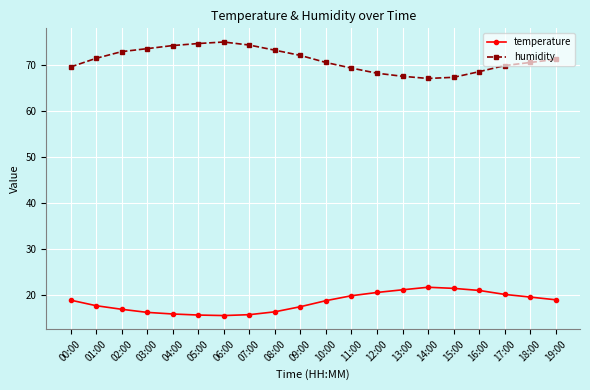

What is the difference between the highest and lowest values at 12:00?

47.6